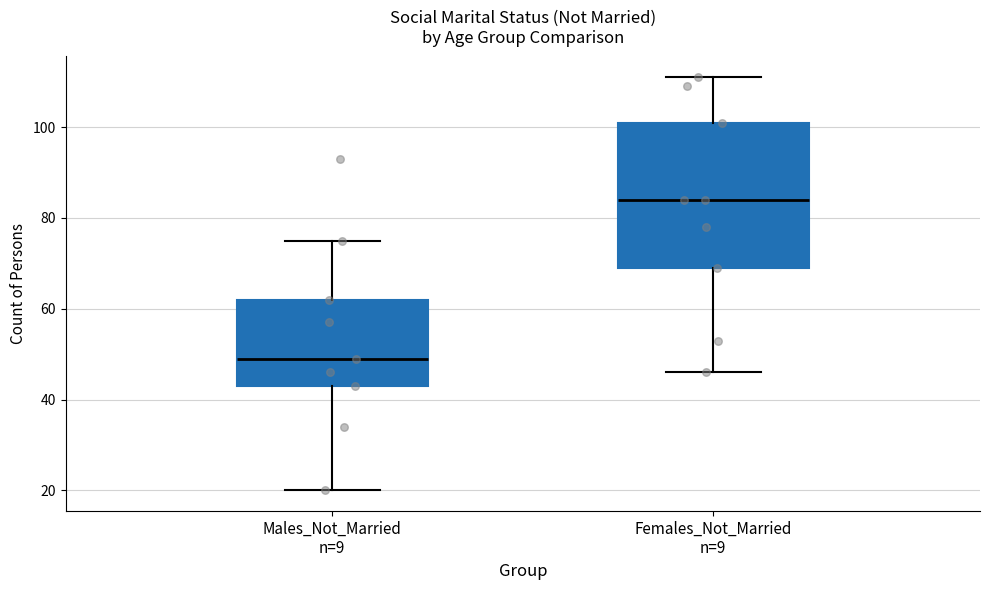

Comparing the boxes themselves (not the whiskers), which one is the tallest?

Females_Not_Married n=9